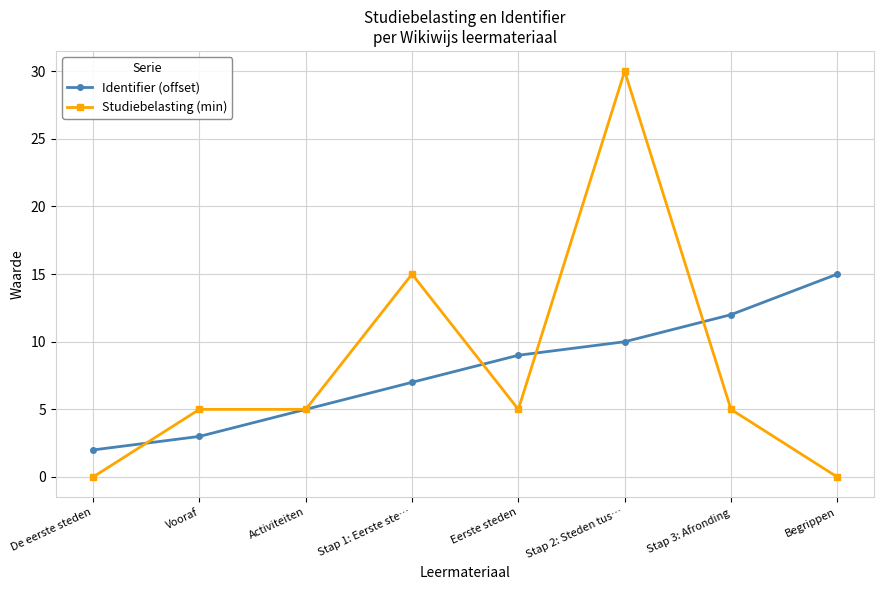

What is the value of the Identifier (offset) point at the 5th from the left?

9